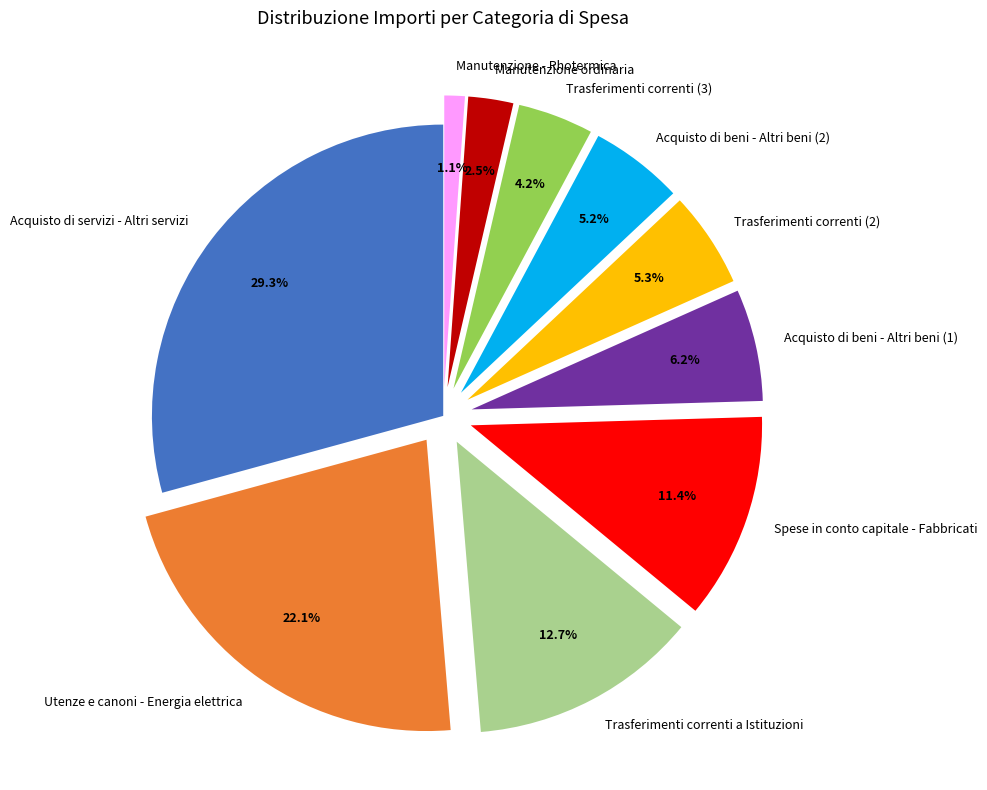

Count the number of slices in the pie.

10